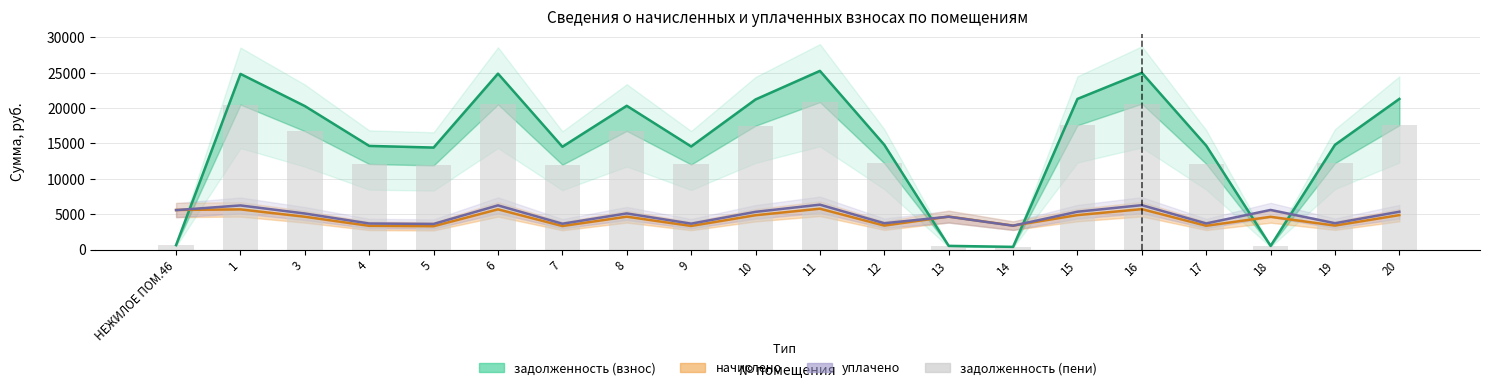

The value of задолженность (взнос) at 18 is 514.2. True or false?

True